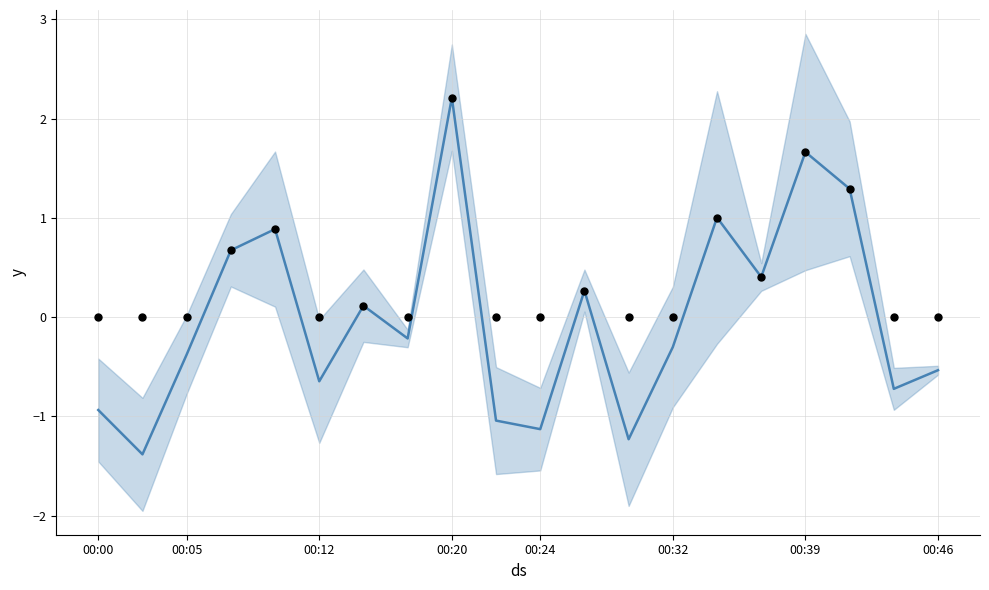

Is the value of SDS_P1 at 17 greater than the value of SDS_P2 at 9?

Yes